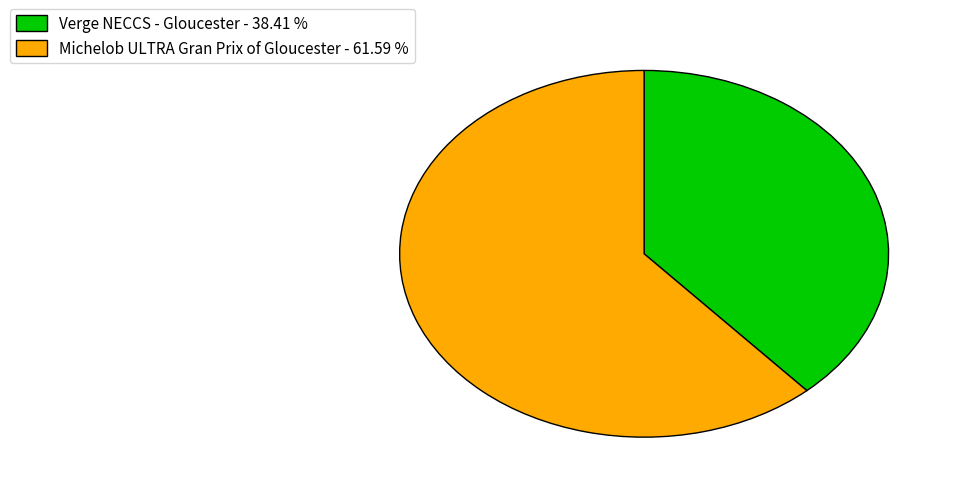

Which category has the smallest portion of the pie?

Verge NECCS - Gloucester